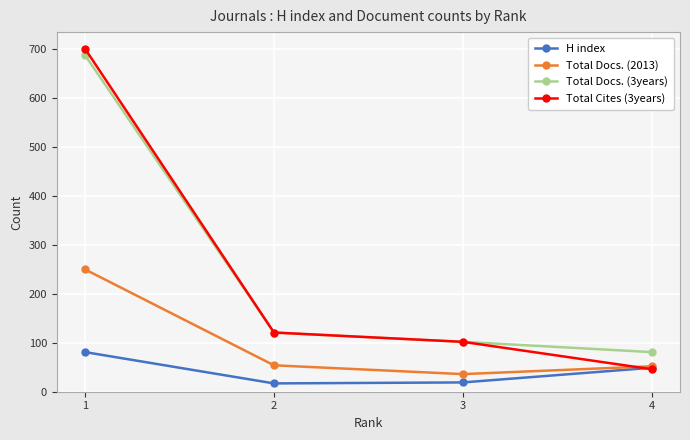

At which category is the sum across all series the highest?

1